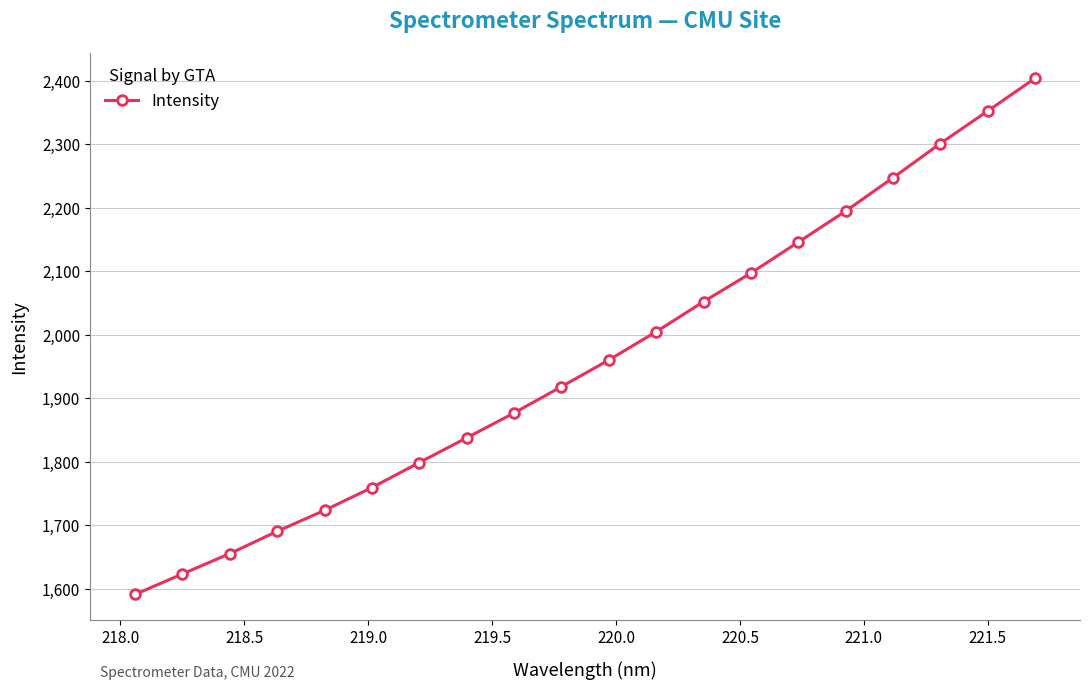

What is the difference between the maximum and minimum values?

812.8